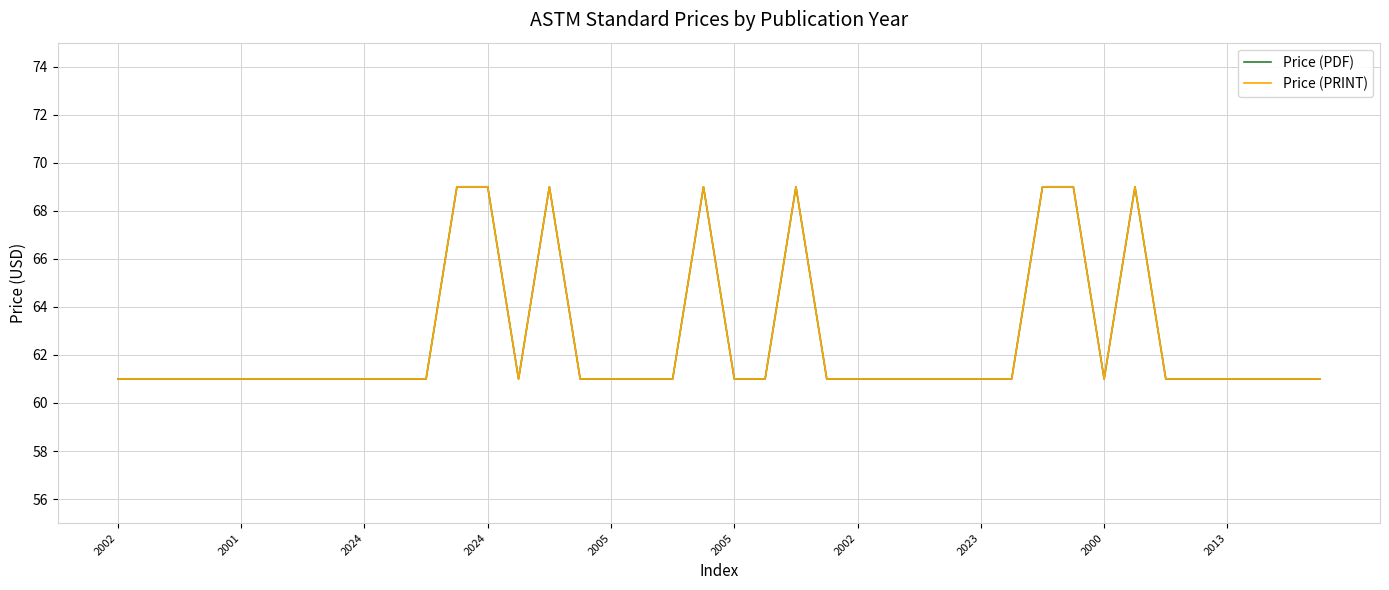

True or false: Price (PRINT) and Price (PDF) cross at least once.

False